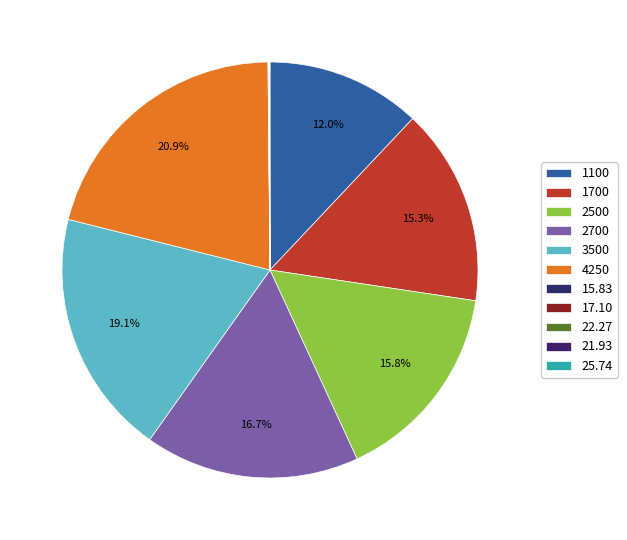

To the nearest percent, what portion does 3500 represent?

19%